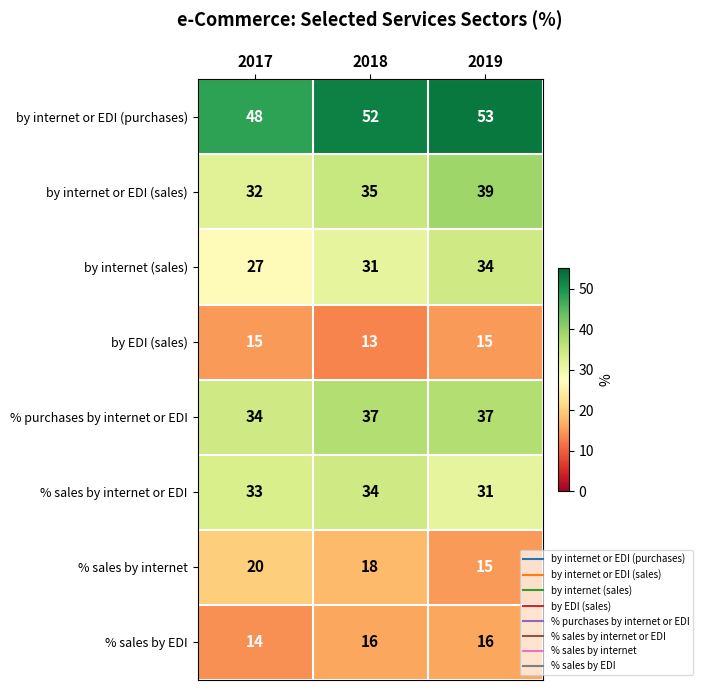

What is the maximum value for % sales by internet or EDI?

34